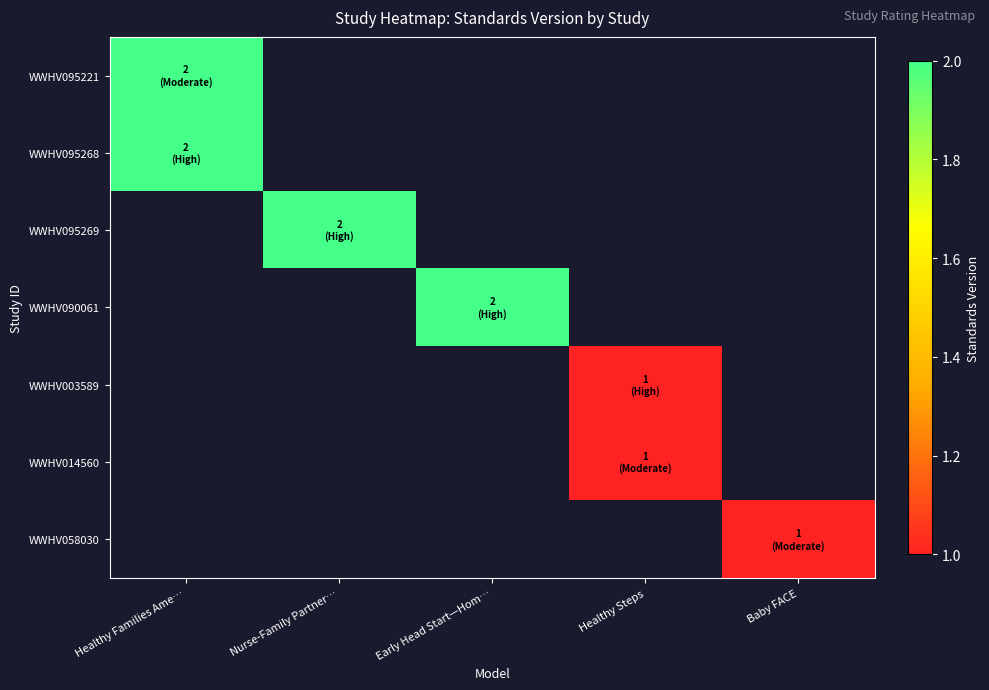

Is the value of WWHV095221 at Nurse-Family Partner… greater than the value of WWHV090061 at Healthy Families Ame…?

No